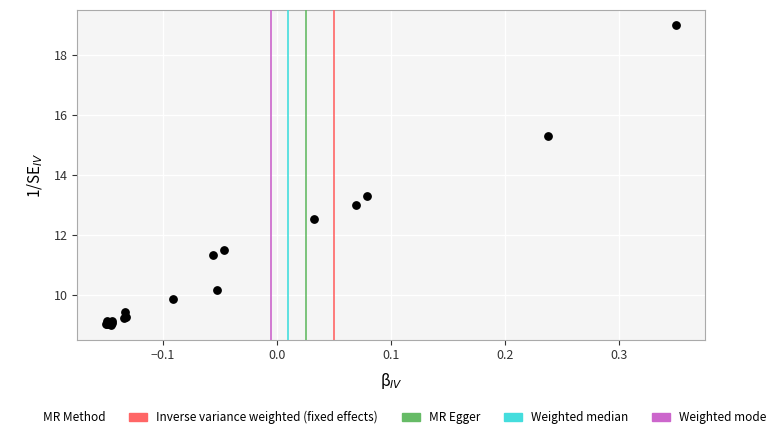

What Y value in the scatter plot is closest to 14?

13.3